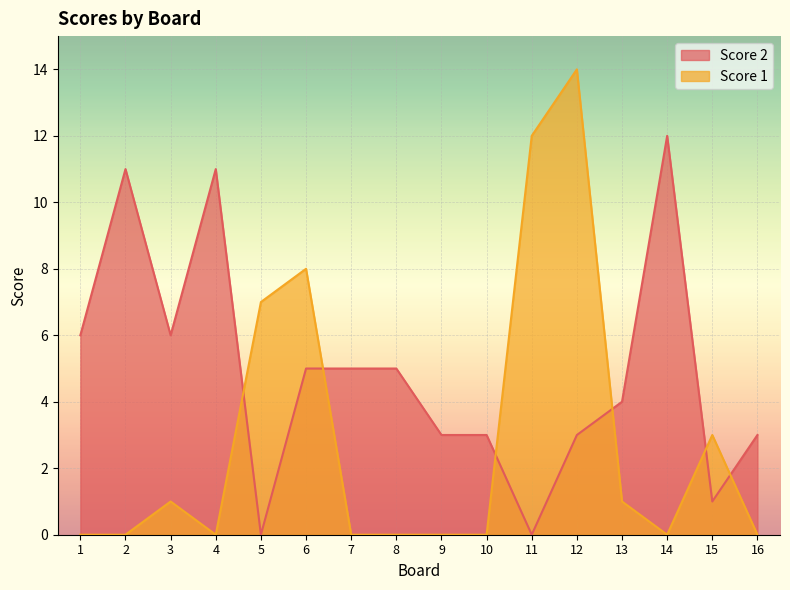

The Score 2 series shows 15 at 2. True or false?

False